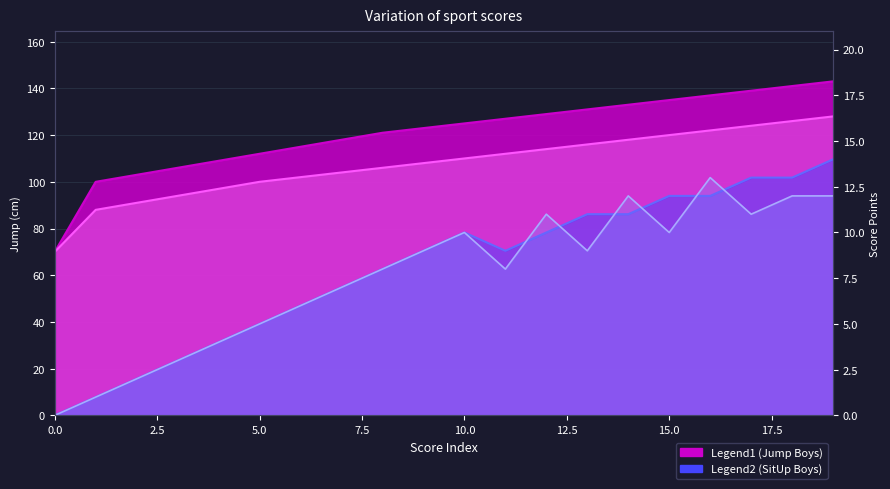

Between 13 and 11, which is larger?

13